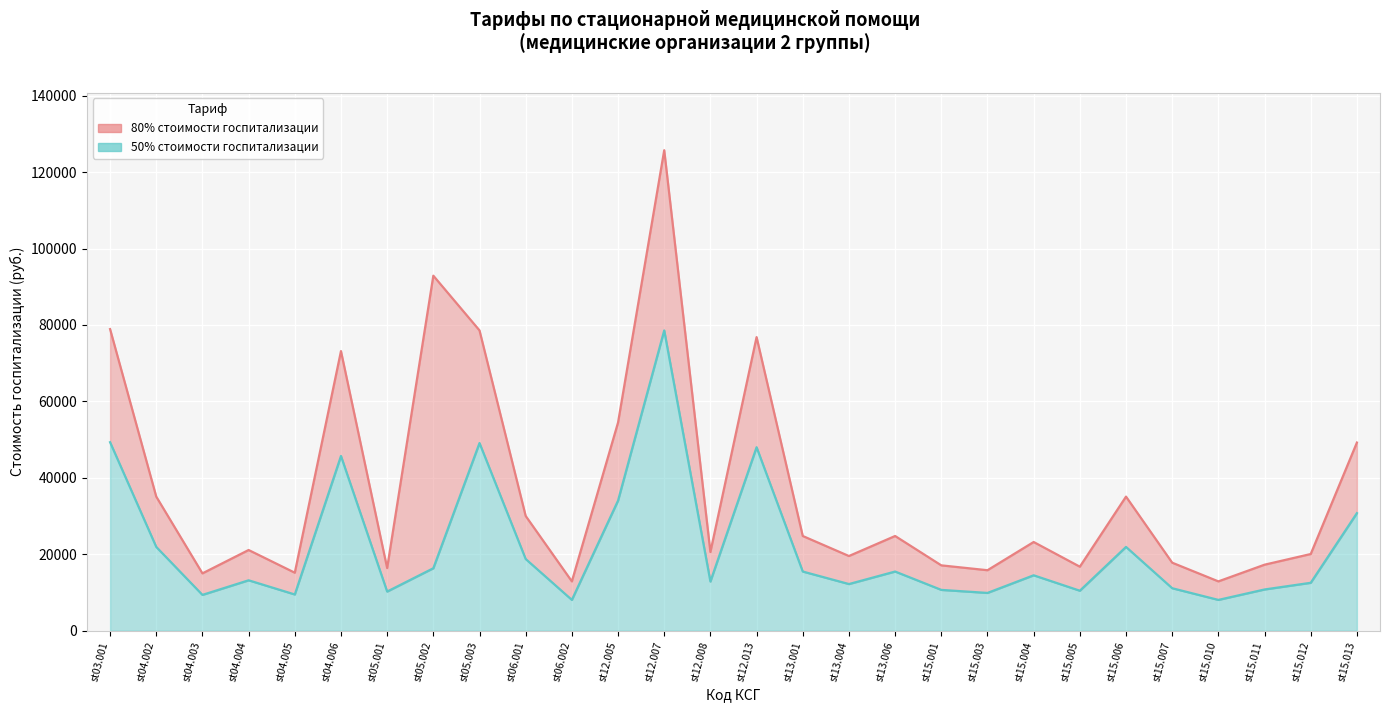

What position from the right is st15.003?

9